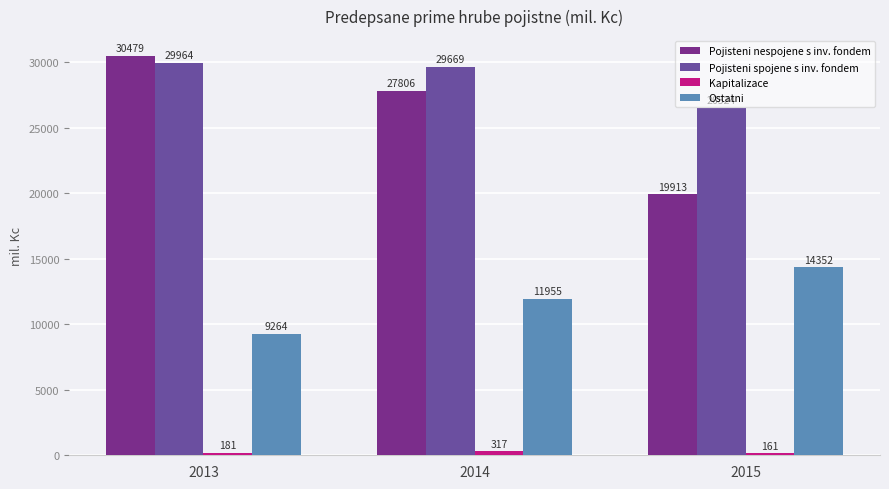

Which series has the largest range (max minus min)?

Pojisteni nespojene s inv. fondem